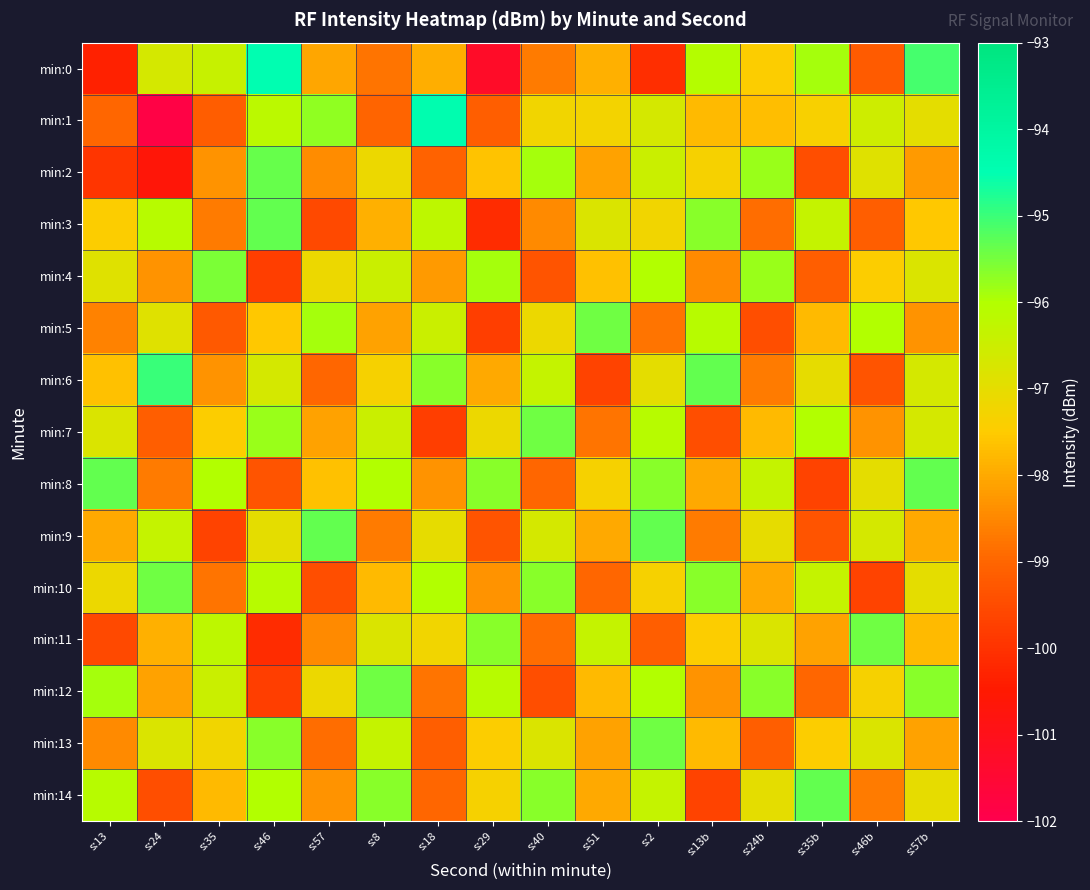

Rank the series at s:2 from highest to lowest value.

min:9, min:13, min:8, min:4, min:12, min:7, min:14, min:2, min:1, min:6, min:3, min:10, min:5, min:11, min:0